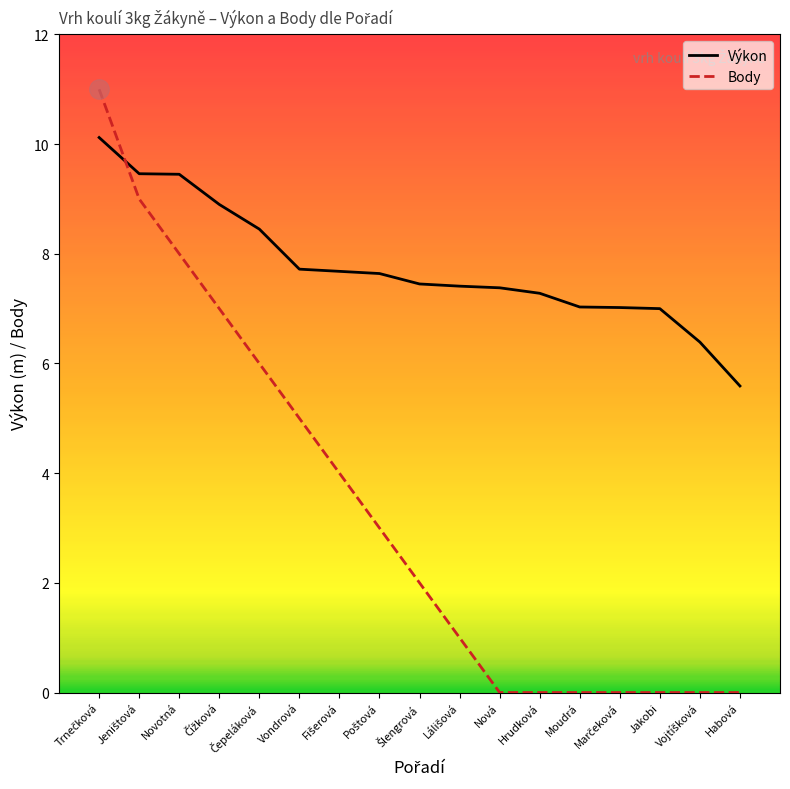

Reading right to left, extract all data points from this chart.

Výkon: Habová=5.6	Vojtíšková=6.4	Jakobi=7.0	Marčeková=7.0	Moudrá=7.0	Hrudková=7.3	Nová=7.4	Lálišová=7.4	Šlengrová=7.5	Poštová=7.6	Fišerová=7.7	Vondrová=7.7	Čepeláková=8.4	Čížková=8.9	Novotná=9.4	Jeništová=9.5	Trnečková=10.1
Body: Habová=0.0	Vojtíšková=0.0	Jakobi=0.0	Marčeková=0.0	Moudrá=0.0	Hrudková=0.0	Nová=0.0	Lálišová=1.0	Šlengrová=2.0	Poštová=3.0	Fišerová=4.0	Vondrová=5.0	Čepeláková=6.0	Čížková=7.0	Novotná=8.0	Jeništová=9.0	Trnečková=11.0